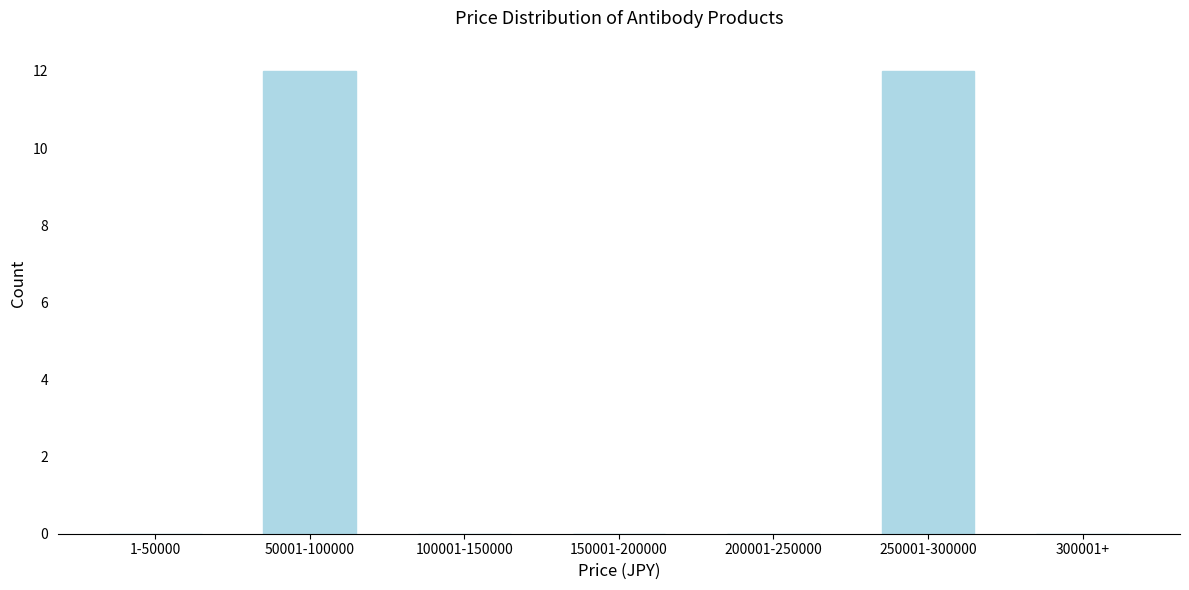

The chart shows a value of 0 at 1-50000. True or false?

True